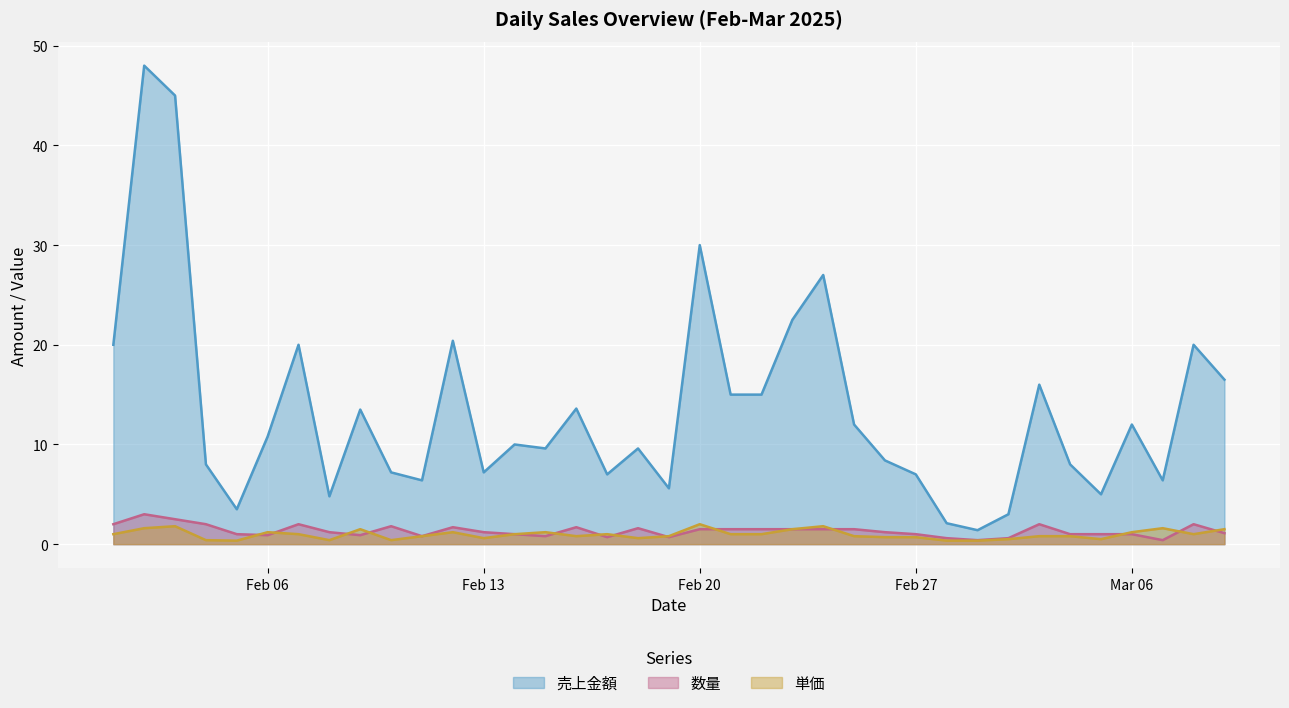

Which series has the largest range (max minus min)?

売上金額